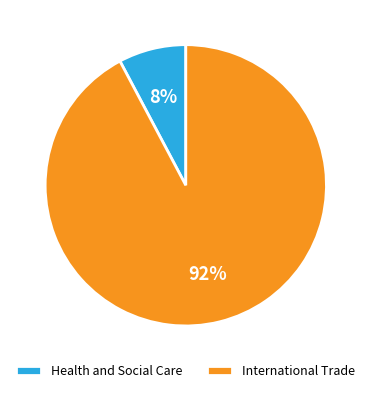

Between Health and Social Care and International Trade, which is larger?

International Trade